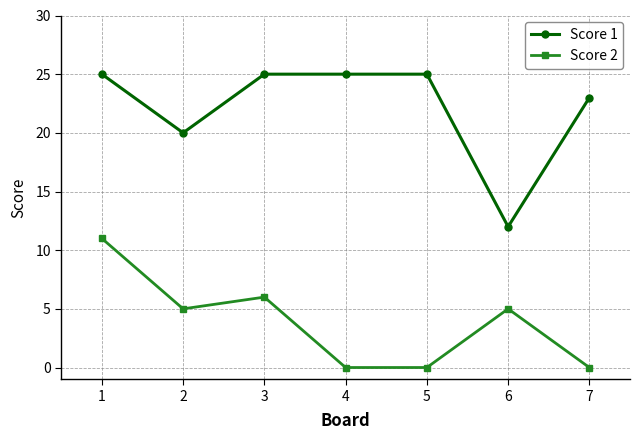

What are all the series names shown in the legend?

Score 1, Score 2